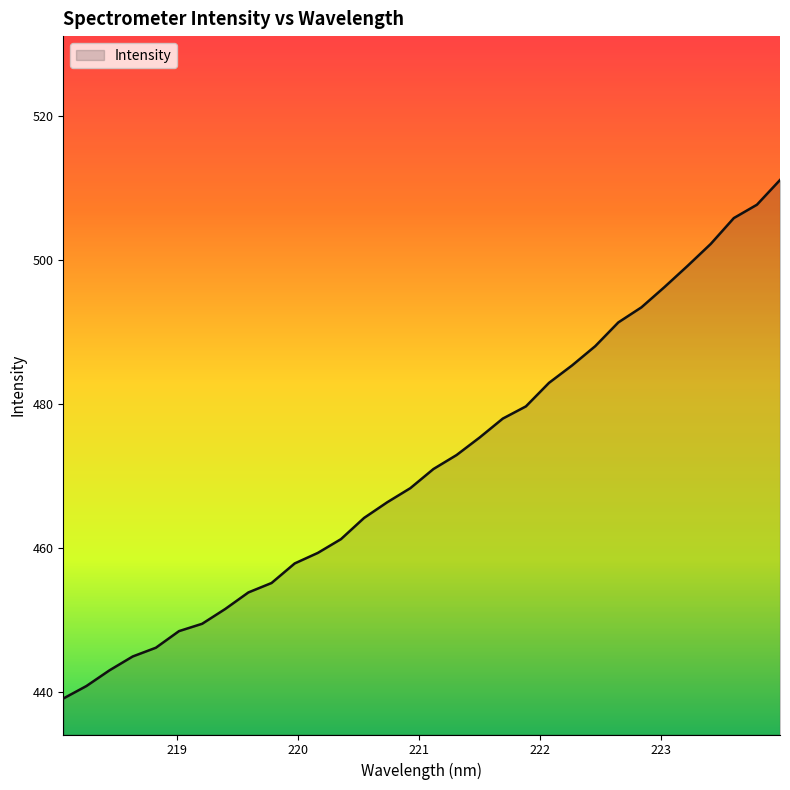

How many values are below 470?

16